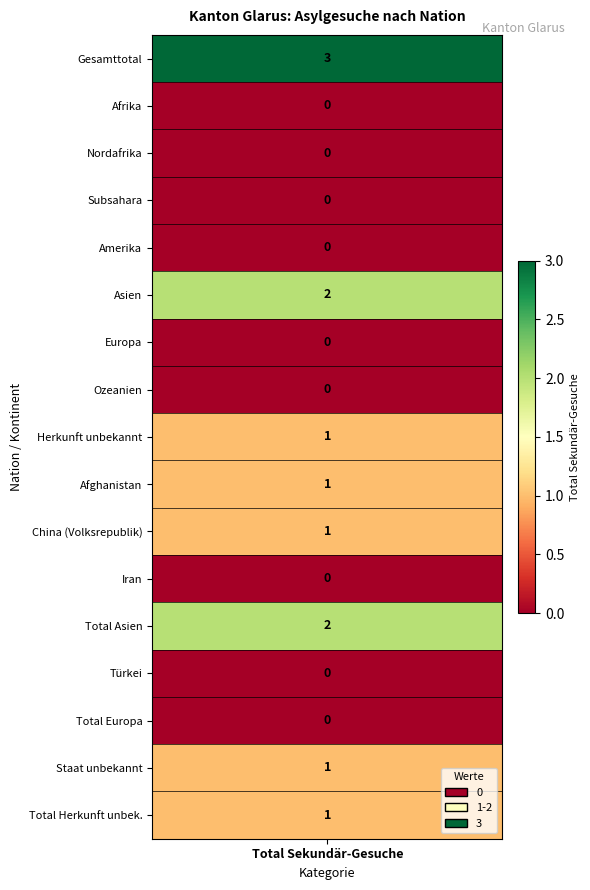

Rank the categories by value from highest to lowest.

Gesamttotal, Asien, Total Asien, Herkunft unbekannt, Afghanistan, China (Volksrepublik), Staat unbekannt, Total Herkunft unbek., Afrika, Nordafrika, Subsahara, Amerika, Europa, Ozeanien, Iran, Türkei, Total Europa